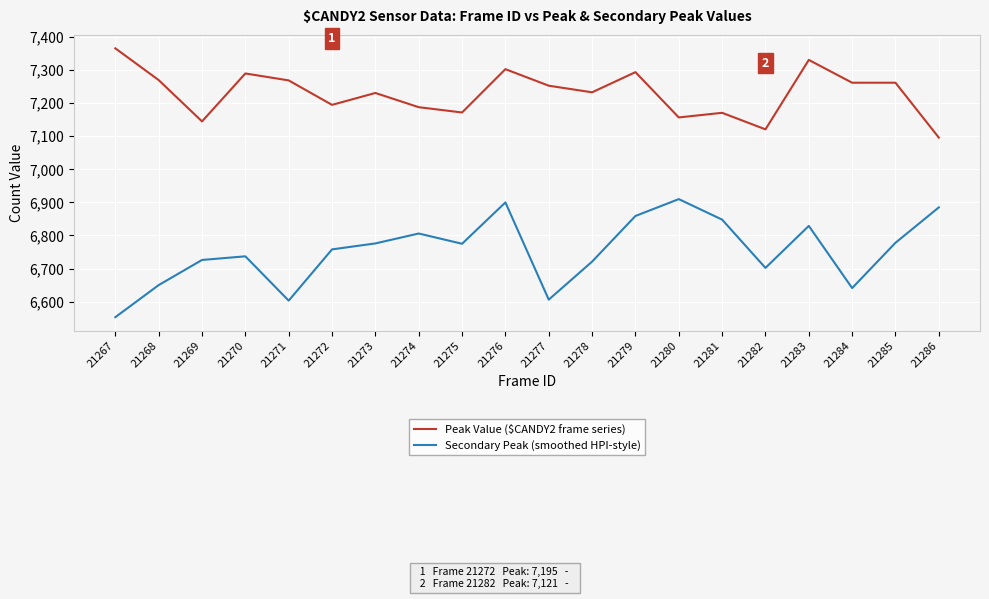

What is the average value of the Secondary Peak (smoothed HPI-style) series?

6753